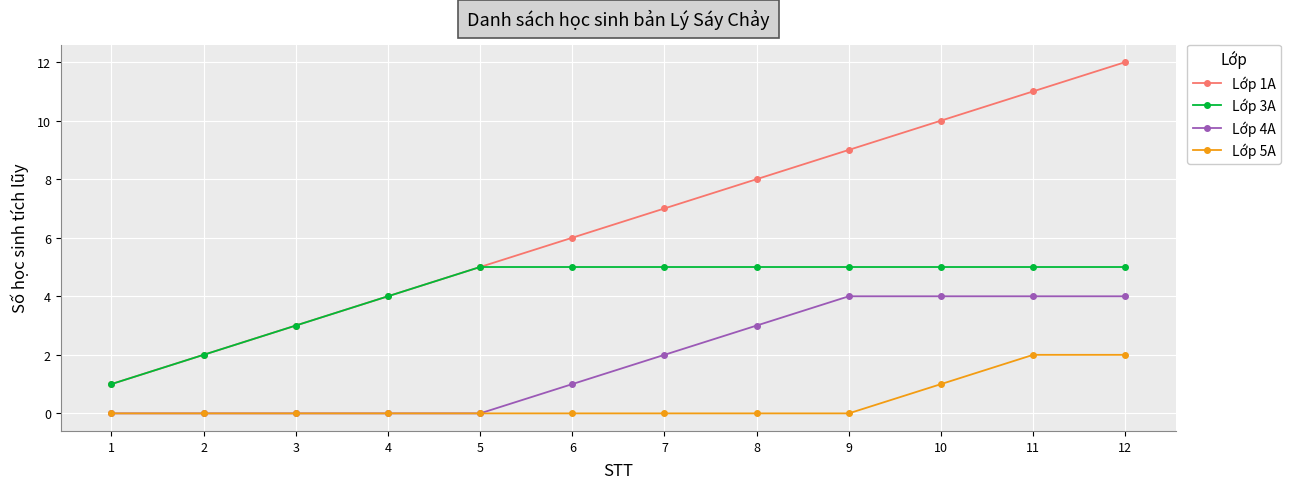

The value of Lớp 5A at 12 is 2. True or false?

True